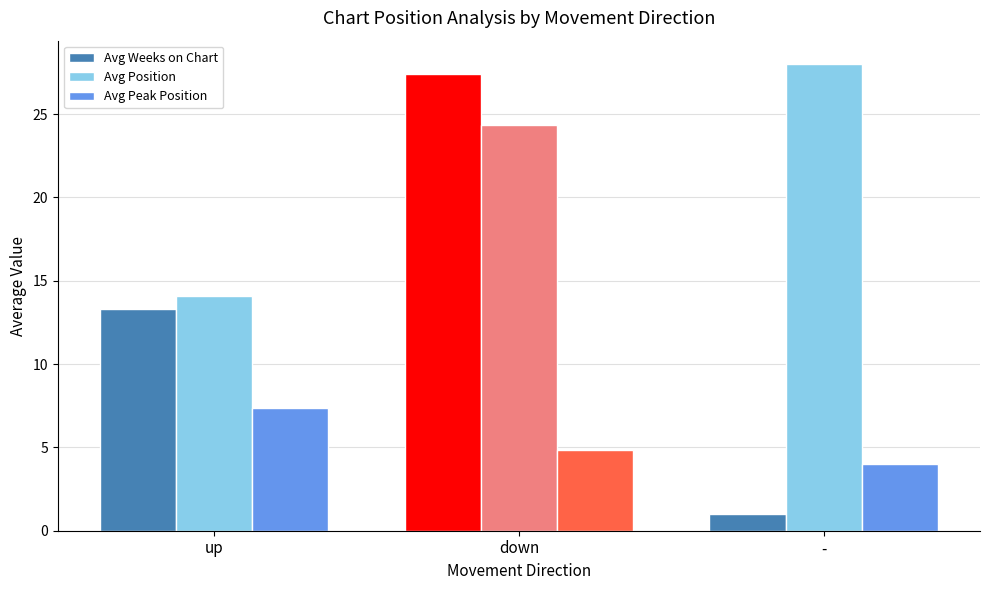

At which category is the sum across all series the highest?

down